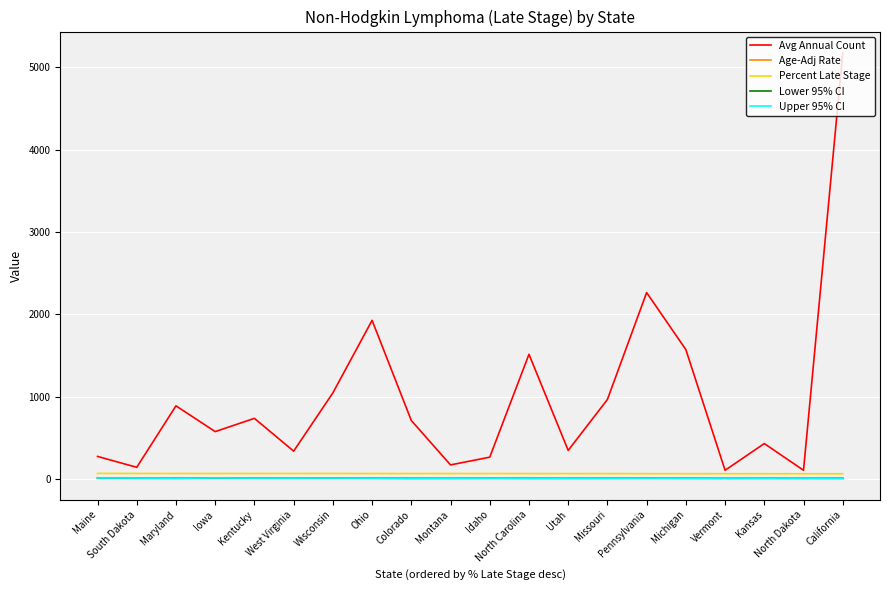

Which series has the largest total across all categories?

Avg Annual Count